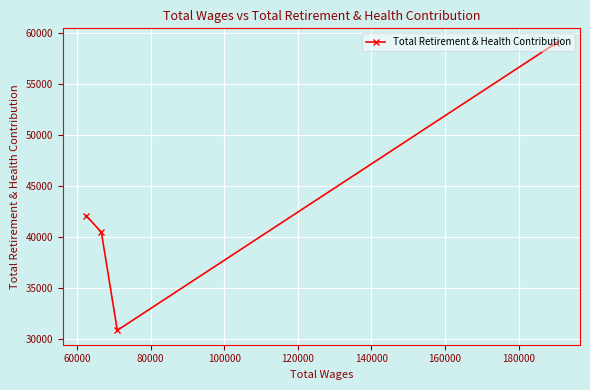

What is the greatest value displayed?

59027